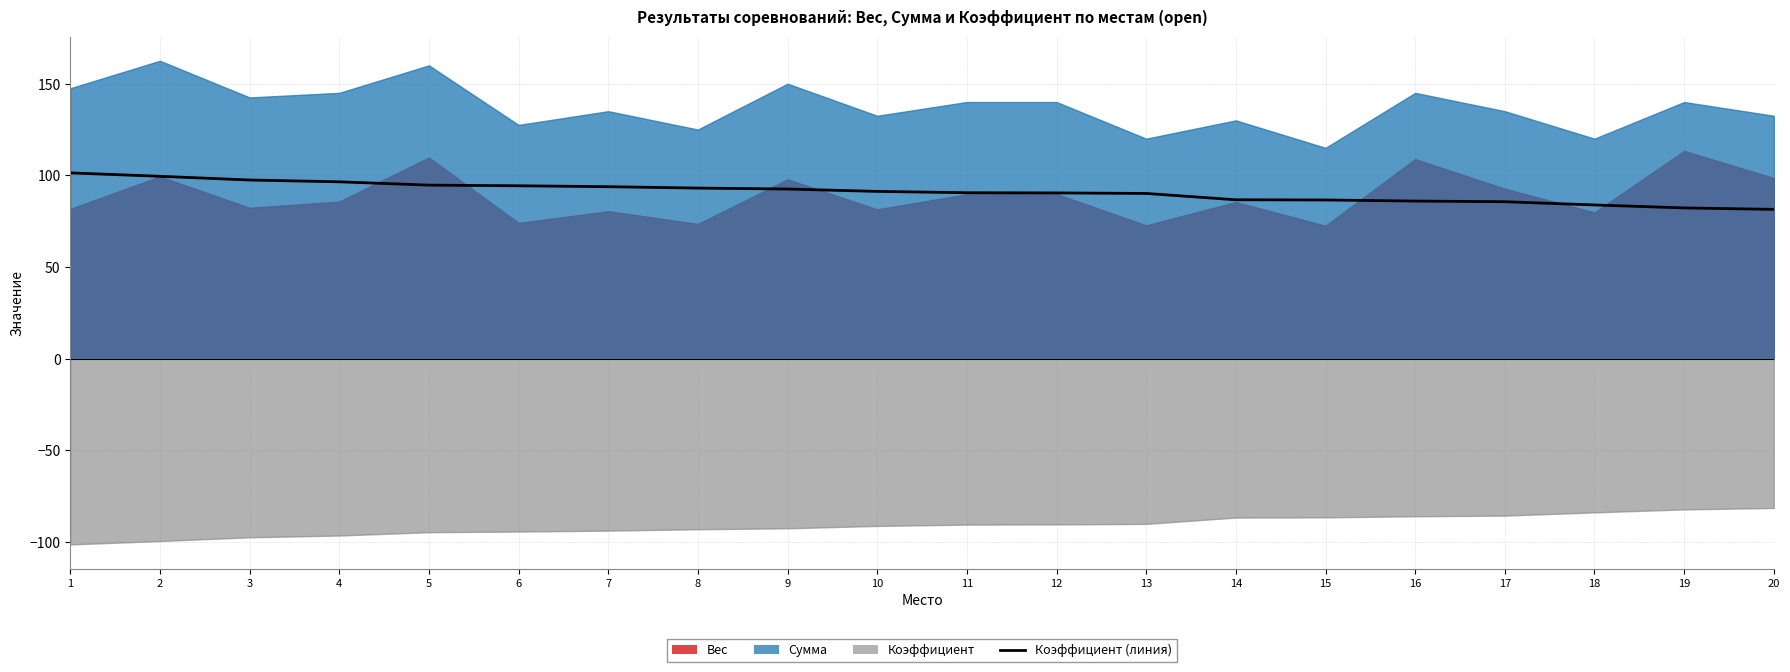

At which label does the data first exceed 91?

1